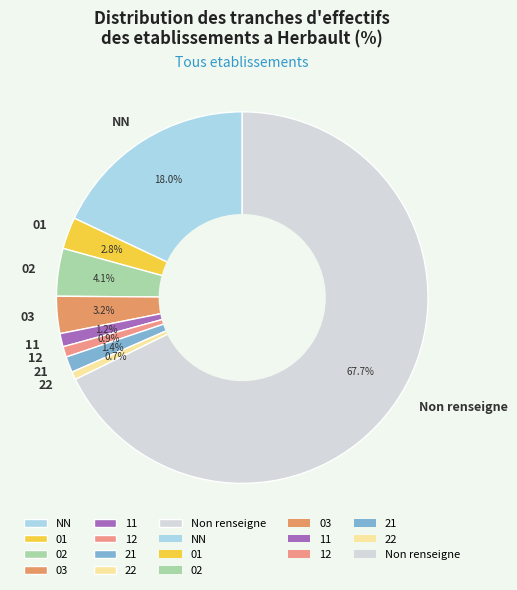

The 03 slice represents 3% of the pie. True or false?

True